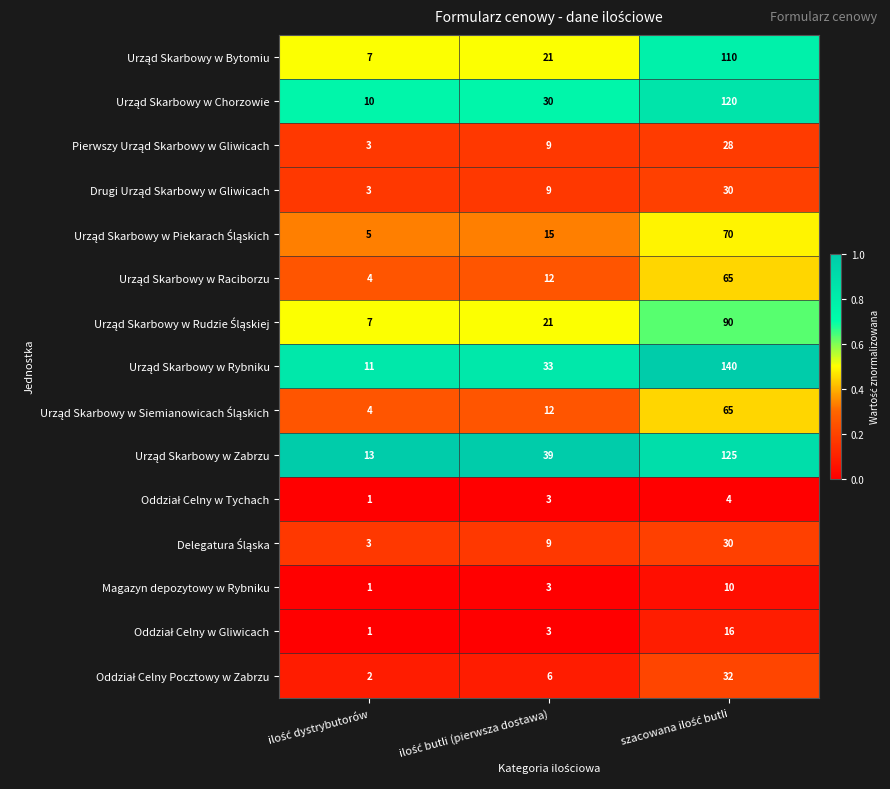

What is the maximum value shown in the chart?

140